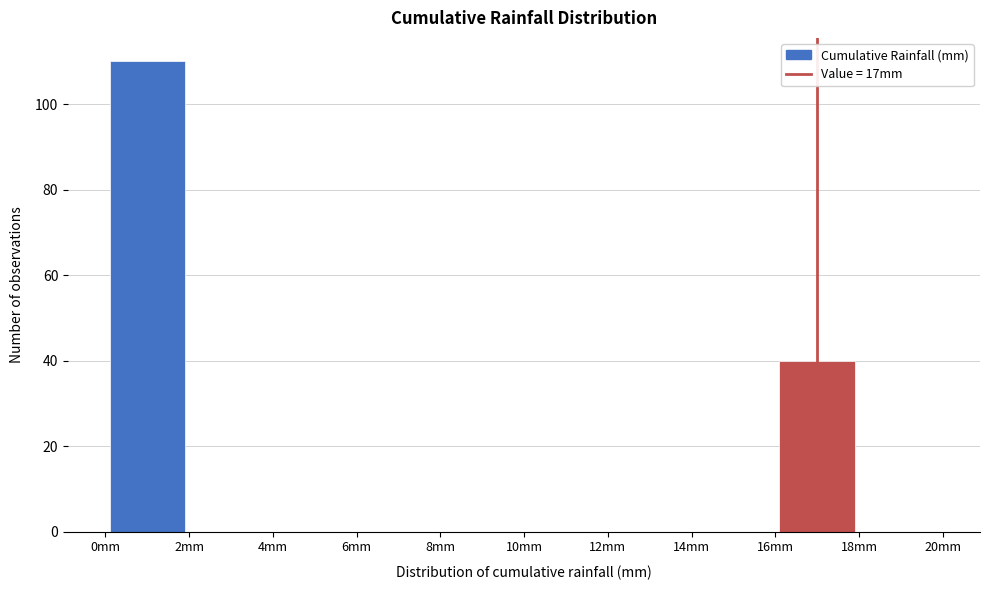

Reading left to right, transcribe this chart: for each bar, give the range it covers on the x-axis and its height. The values are not printed on the chart, so give them approximately, as read against the axis.

0 to 2: 110
2 to 4: 0
4 to 6: 0
6 to 8: 0
8 to 10: 0
10 to 12: 0
12 to 14: 0
14 to 16: 0
16 to 18: 40
18 to 20: 0